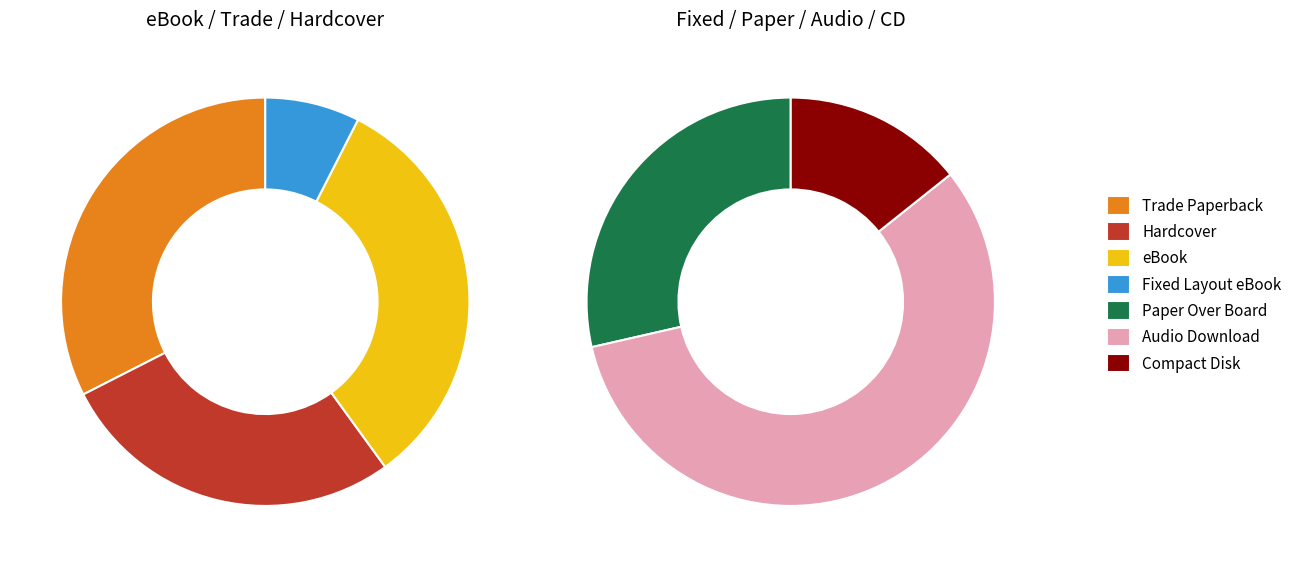

What is the smallest slice in the pie chart?

Compact Disk